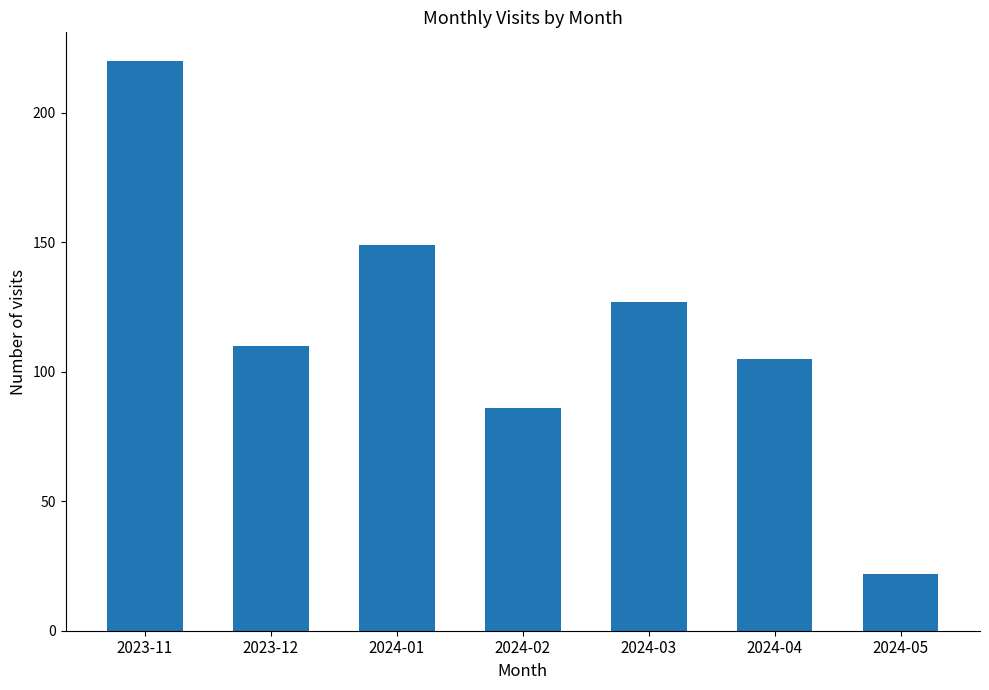

Reading left to right, transcribe all the data shown in this chart.

2023-11=220	2023-12=110	2024-01=149	2024-02=86	2024-03=127	2024-04=105	2024-05=22